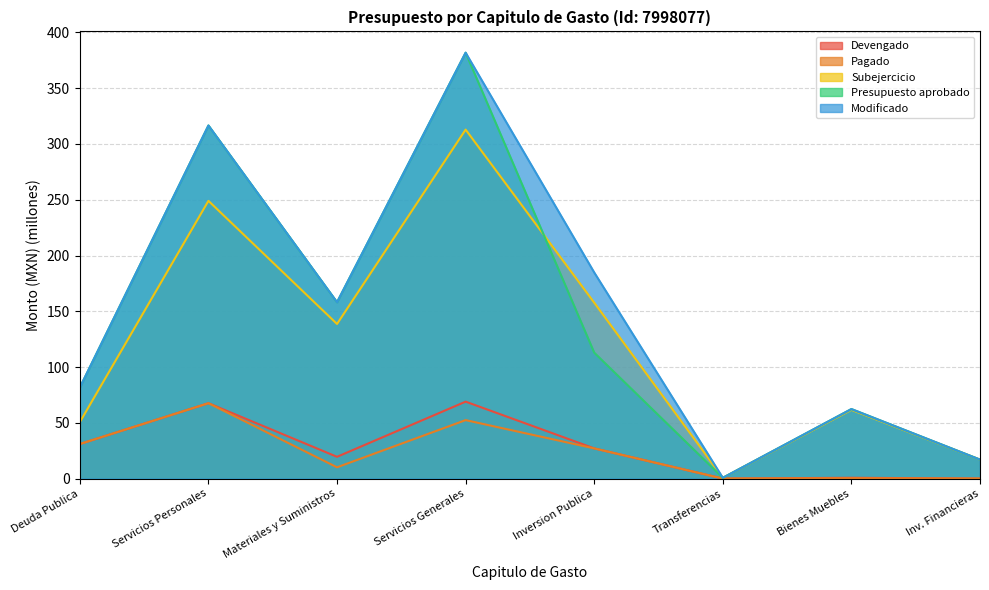

True or false: Devengado and Presupuesto aprobado intersect in this chart.

False